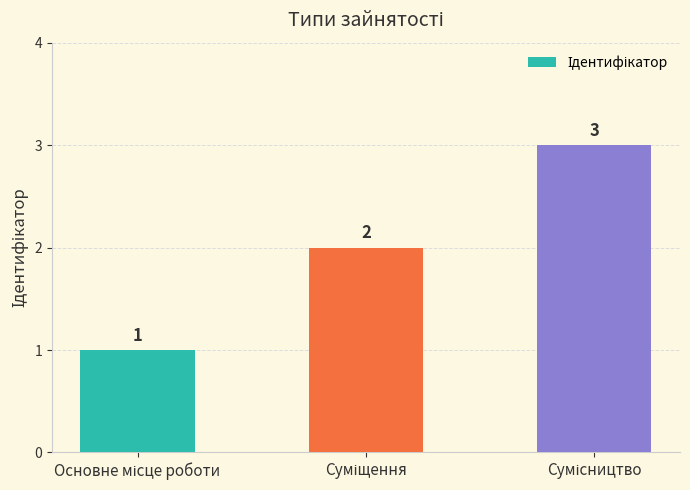

What is the greatest value displayed?

3